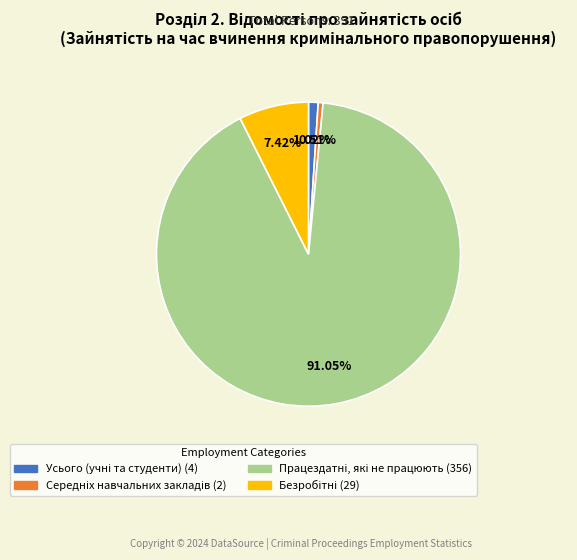

Is there any slice that represents more than half of the pie?

Yes